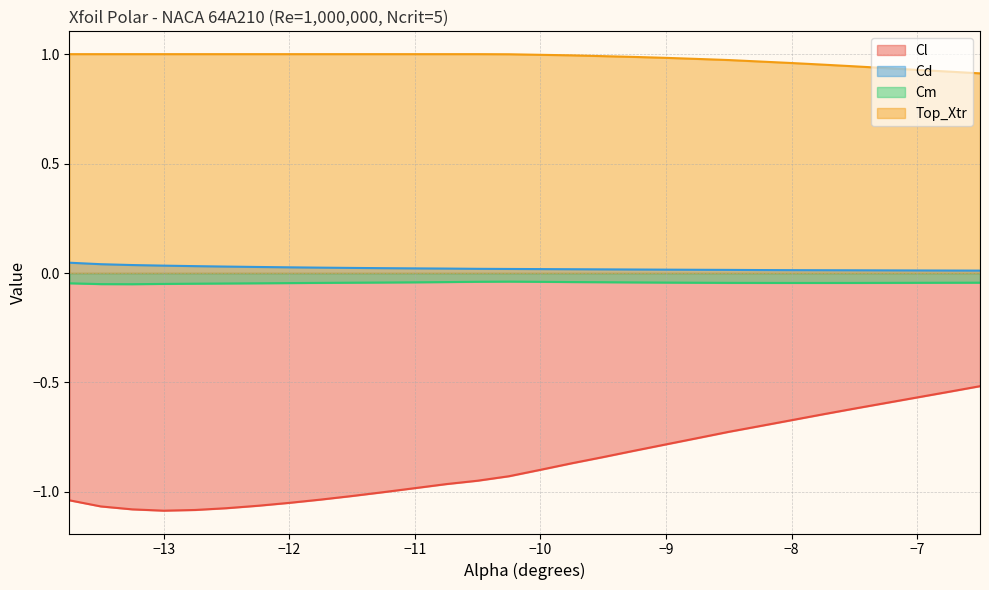

Reading left to right, extract all data points from this chart.

Cl: -13.75=-1.0	-13.5=-1.1	-13.25=-1.1	-13.0=-1.1	-12.75=-1.1	-12.5=-1.1	-12.25=-1.1	-12.0=-1.1	-11.75=-1.0	-11.5=-1.0	-11.25=-1.0	-11.0=-1.0	-10.75=-1.0	-10.5=-0.9	-10.25=-0.9	-10.0=-0.9	-9.75=-0.9	-9.5=-0.8	-9.25=-0.8	-9.0=-0.8	-8.75=-0.8	-8.5=-0.7	-8.25=-0.7	-8.0=-0.7	-7.75=-0.6	-7.5=-0.6	-7.25=-0.6	-7.0=-0.6	-6.75=-0.5	-6.5=-0.5
Cd: -13.75=0.0	-13.5=0.0	-13.25=0.0	-13.0=0.0	-12.75=0.0	-12.5=0.0	-12.25=0.0	-12.0=0.0	-11.75=0.0	-11.5=0.0	-11.25=0.0	-11.0=0.0	-10.75=0.0	-10.5=0.0	-10.25=0.0	-10.0=0.0	-9.75=0.0	-9.5=0.0	-9.25=0.0	-9.0=0.0	-8.75=0.0	-8.5=0.0	-8.25=0.0	-8.0=0.0	-7.75=0.0	-7.5=0.0	-7.25=0.0	-7.0=0.0	-6.75=0.0	-6.5=0.0
Cm: -13.75=-0.0	-13.5=-0.1	-13.25=-0.1	-13.0=-0.0	-12.75=-0.0	-12.5=-0.0	-12.25=-0.0	-12.0=-0.0	-11.75=-0.0	-11.5=-0.0	-11.25=-0.0	-11.0=-0.0	-10.75=-0.0	-10.5=-0.0	-10.25=-0.0	-10.0=-0.0	-9.75=-0.0	-9.5=-0.0	-9.25=-0.0	-9.0=-0.0	-8.75=-0.0	-8.5=-0.0	-8.25=-0.0	-8.0=-0.0	-7.75=-0.0	-7.5=-0.0	-7.25=-0.0	-7.0=-0.0	-6.75=-0.0	-6.5=-0.0
Top_Xtr: -13.75=1.0	-13.5=1.0	-13.25=1.0	-13.0=1.0	-12.75=1.0	-12.5=1.0	-12.25=1.0	-12.0=1.0	-11.75=1.0	-11.5=1.0	-11.25=1.0	-11.0=1.0	-10.75=1.0	-10.5=1.0	-10.25=1.0	-10.0=1.0	-9.75=1.0	-9.5=1.0	-9.25=1.0	-9.0=1.0	-8.75=1.0	-8.5=1.0	-8.25=1.0	-8.0=1.0	-7.75=1.0	-7.5=0.9	-7.25=0.9	-7.0=0.9	-6.75=0.9	-6.5=0.9